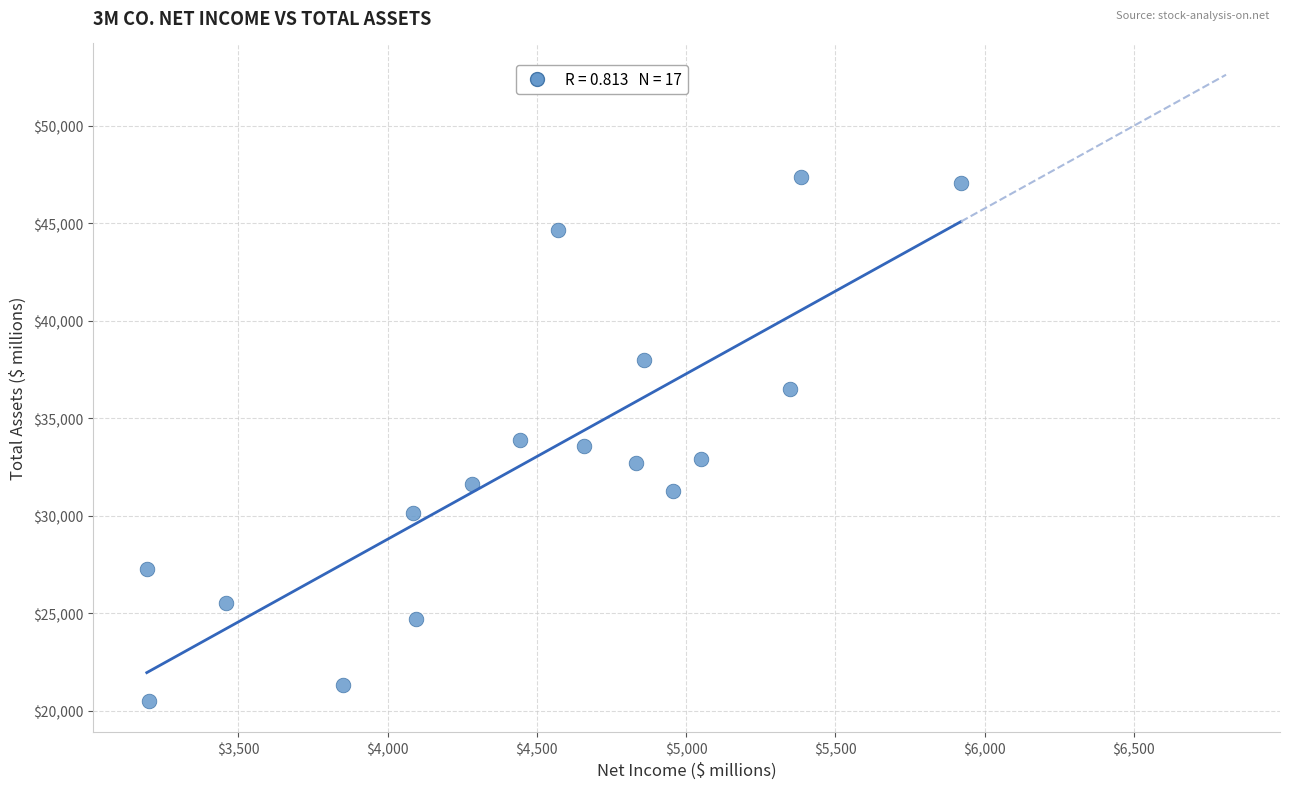

What is the range of Y values (max minus min)?

26831